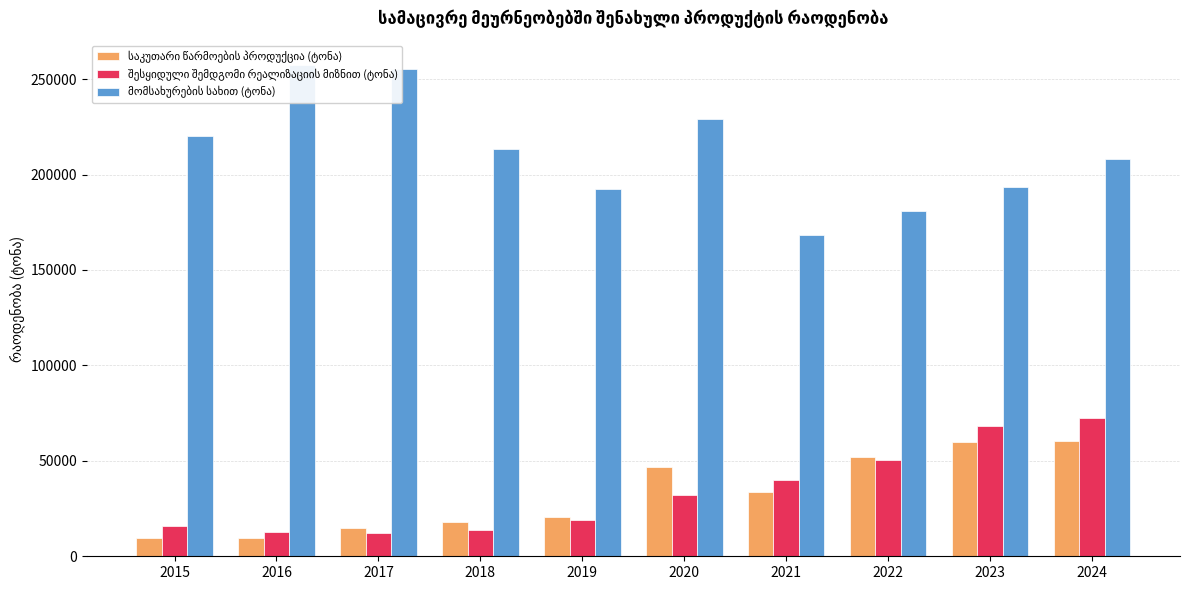

Reading left to right, transcribe all the data shown in this chart.

საკუთარი წარმოების პროდუქცია (ტონა): 9666.0	9750.0	15053.2	17983.2	20606.6	46518.9	33705.8	51886.8	59780.7	60603.2
შესყიდული შემდგომი რეალიზაციის მიზნით (ტონა): 15655.0	12857.0	12449.6	13671.9	19179.1	32252.7	40054.0	50419.1	68372.1	72196.7
მომსახურების სახით (ტონა): 220409.0	257270.9	255039.5	213155.2	192610.1	229312.6	168357.5	180757.1	193452.8	207981.4